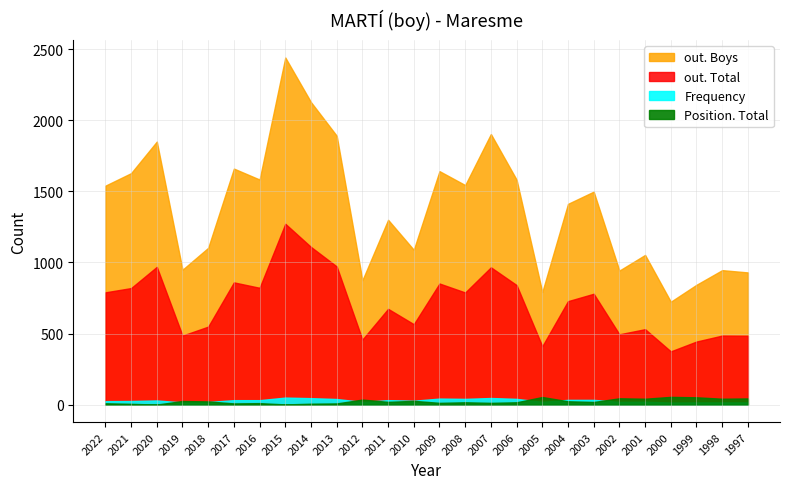

The value of out. Boys at 2006 is 1582. True or false?

True